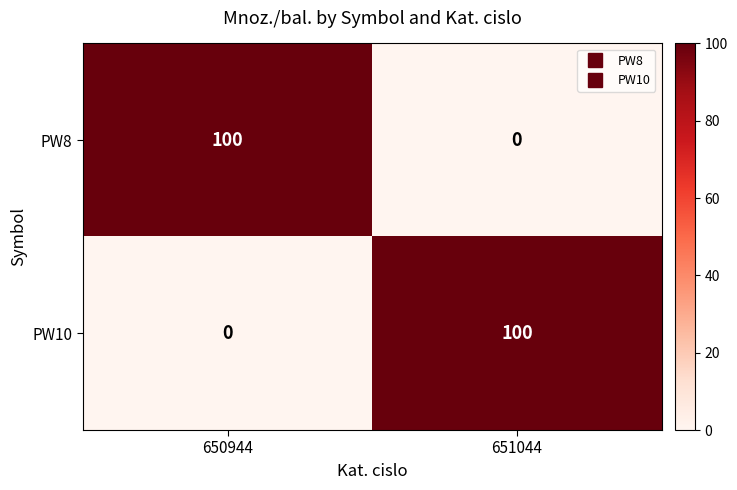

List the labels in order of PW10 value, smallest first.

650944, 651044